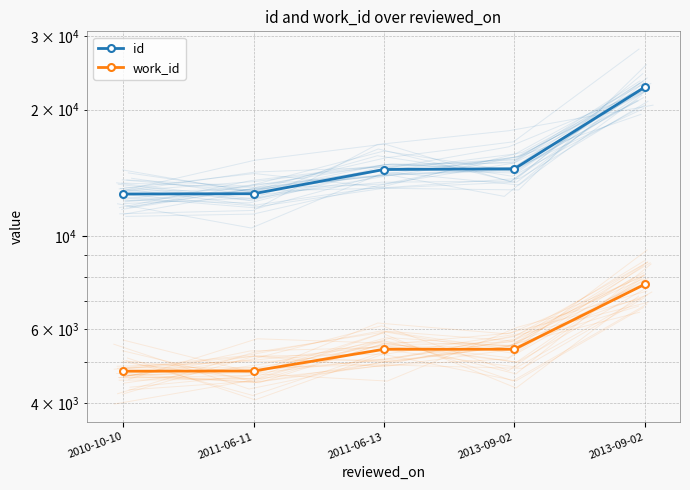

Which series has the largest total across all categories?

id